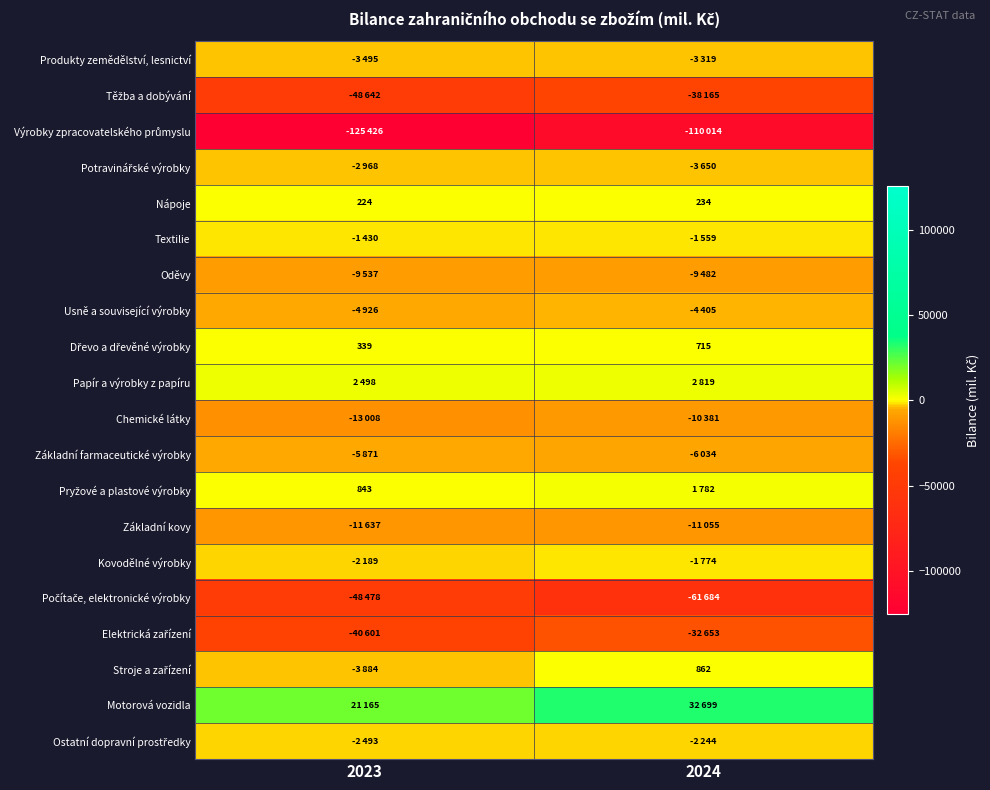

The Nápoje series shows 405 at 2024. True or false?

False